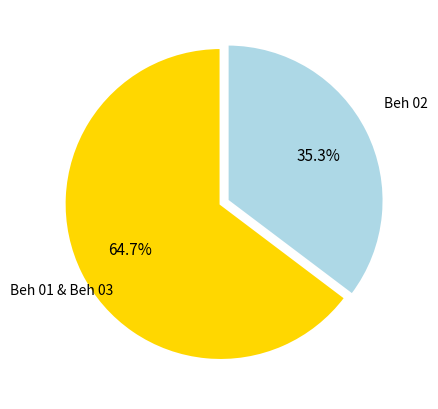

Is there a majority slice in this chart?

Yes